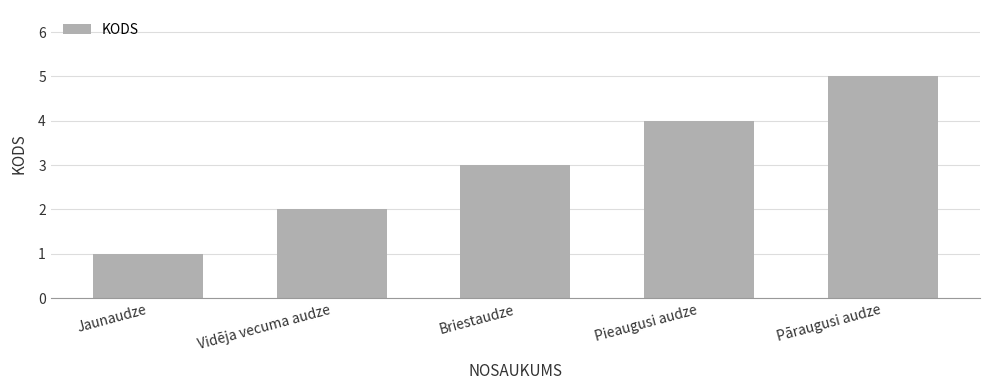

Is it true that the value at Pieaugusi audze is 4?

True